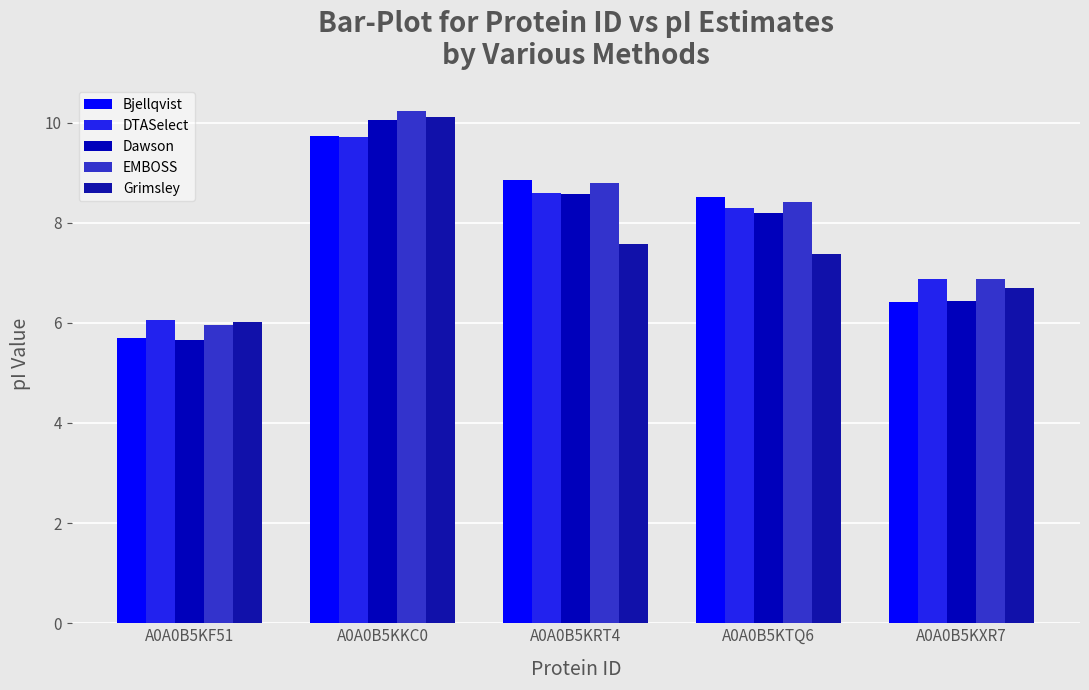

Rank the categories by Grimsley value from lowest to highest.

A0A0B5KF51, A0A0B5KXR7, A0A0B5KTQ6, A0A0B5KRT4, A0A0B5KKC0